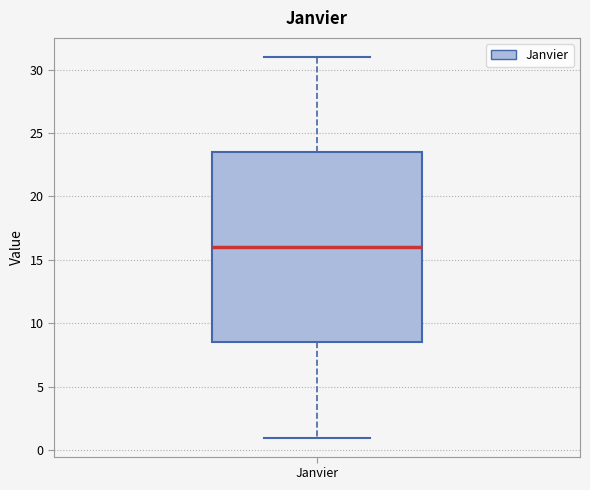

Transcribe this box plot: give where the median line is, the range the box spans, and where the two whiskers end, as read against the y-axis. The values are not printed on the chart, so give them approximately, as read against the axis.

median 16.0, box 8.5 to 23.5, whiskers 1.0 to 31.0